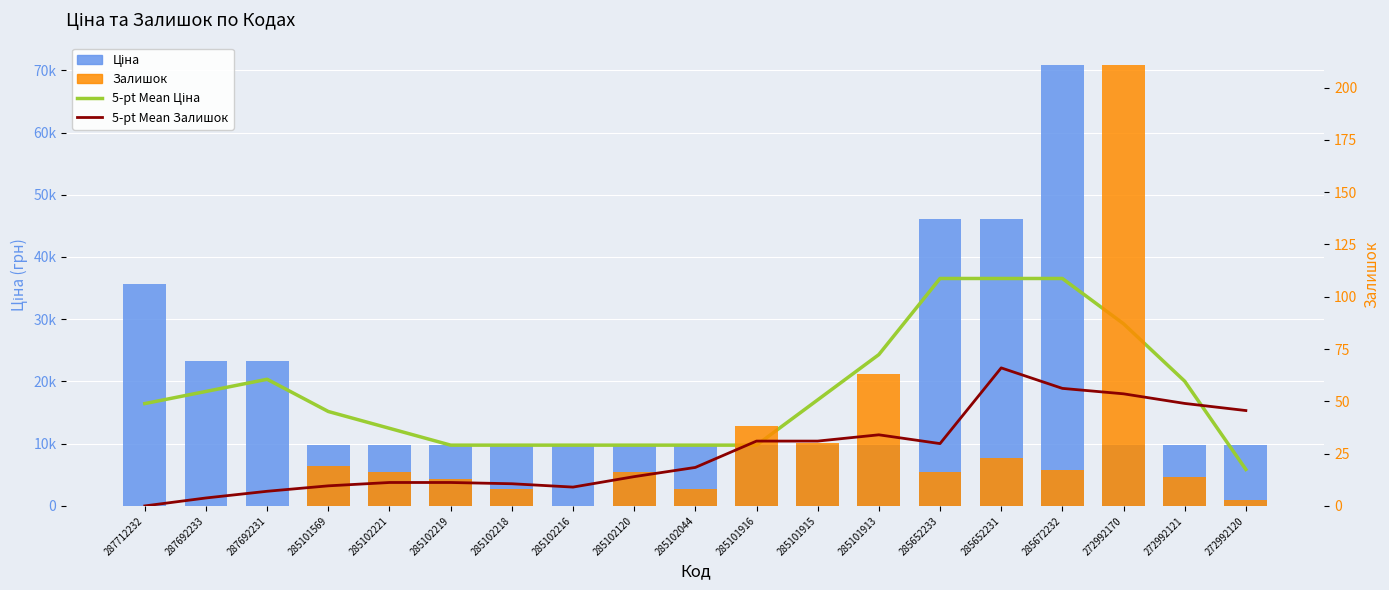

Is the value of Ціна at 287692233 greater than the value of 5-pt Mean Ціна at 285102120?

Yes